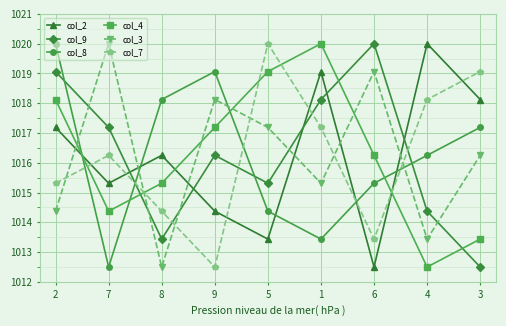

Where does the col_4 series first go above 1016?

2